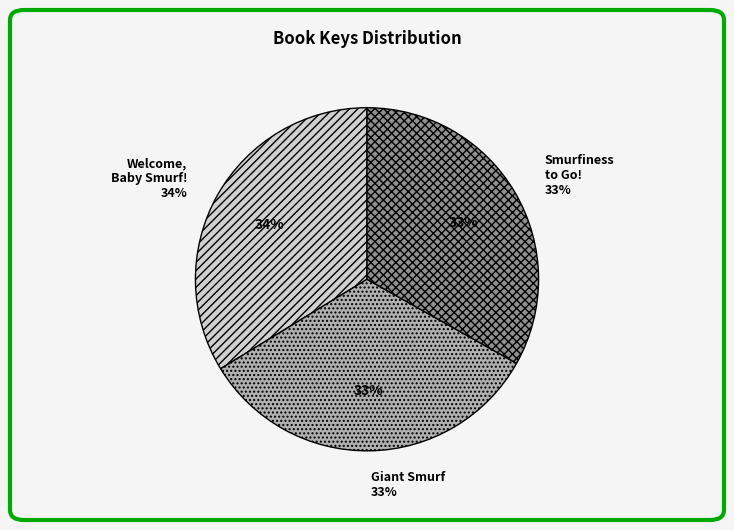

Is it true that Giant Smurf is 33% of the pie?

True